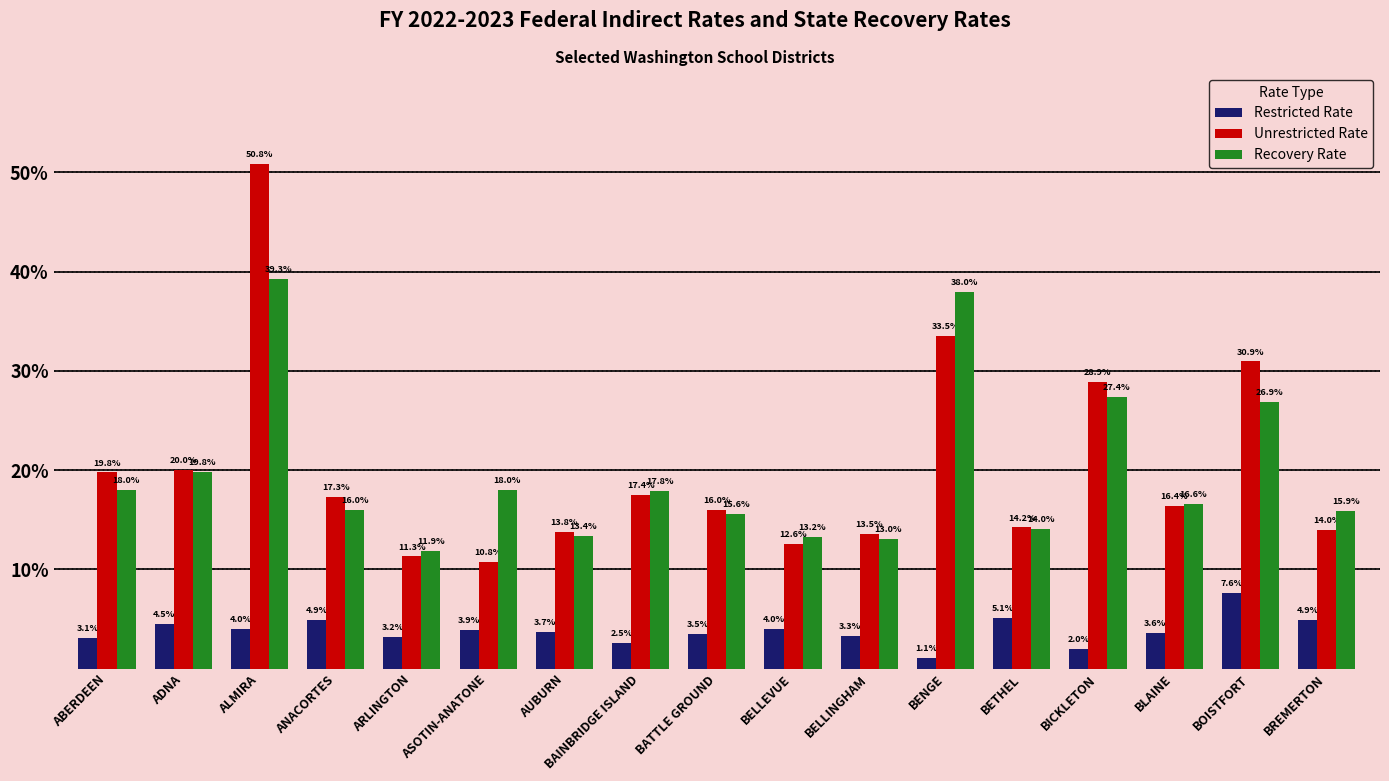

Rank the categories by Restricted Rate value from highest to lowest.

BOISTFORT, BETHEL, ANACORTES, BREMERTON, ADNA, BELLEVUE, ALMIRA, ASOTIN-ANATONE, AUBURN, BLAINE, BATTLE GROUND, BELLINGHAM, ARLINGTON, ABERDEEN, BAINBRIDGE ISLAND, BICKLETON, BENGE